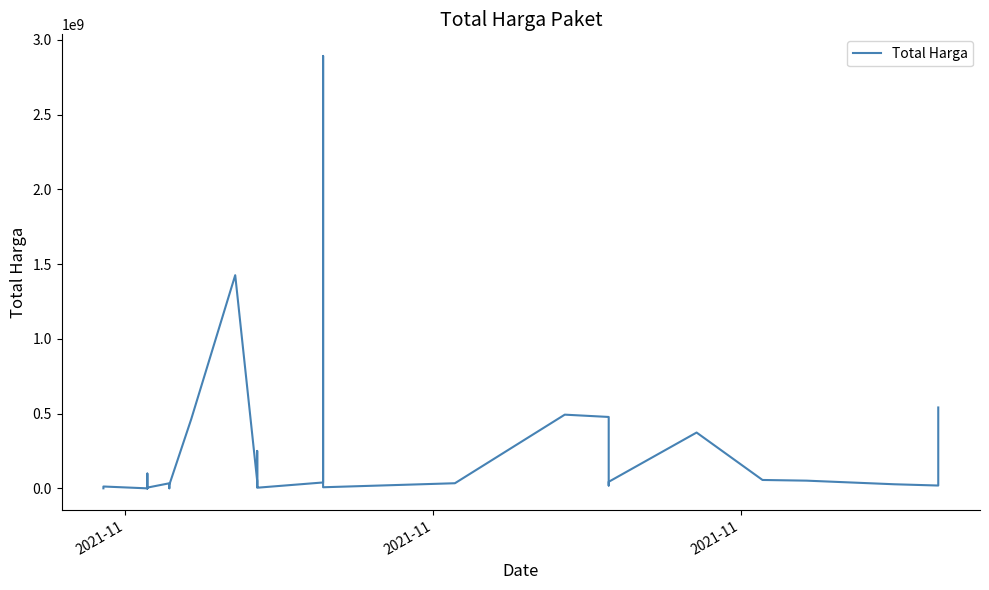

What is the value of the 25th point from the left?

34292000